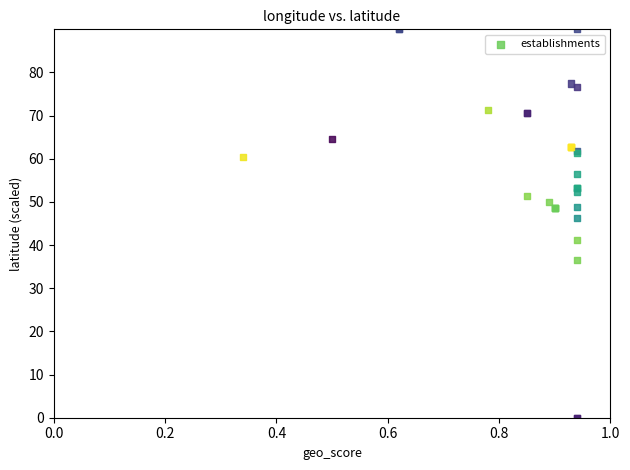

What Y value in the scatter plot is closest to 45?

46.3